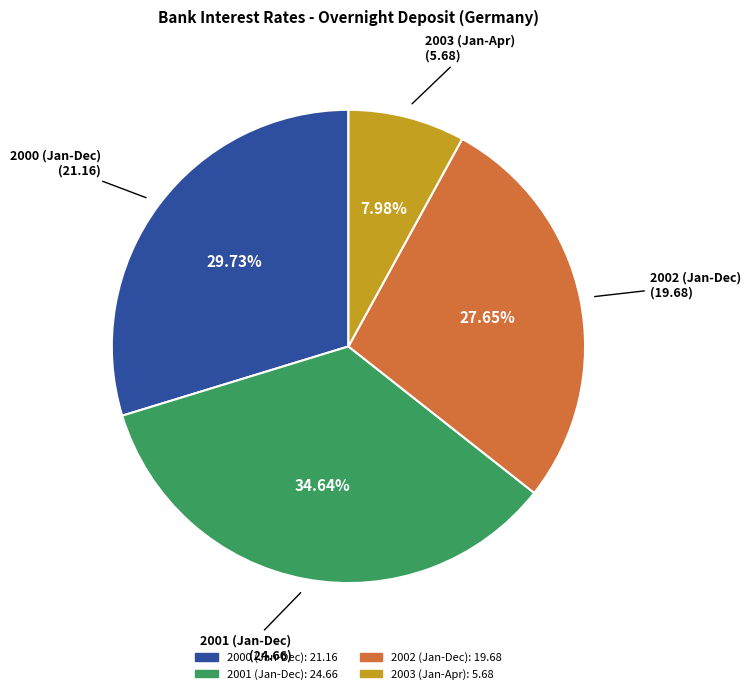

How many segments does this pie chart have?

4